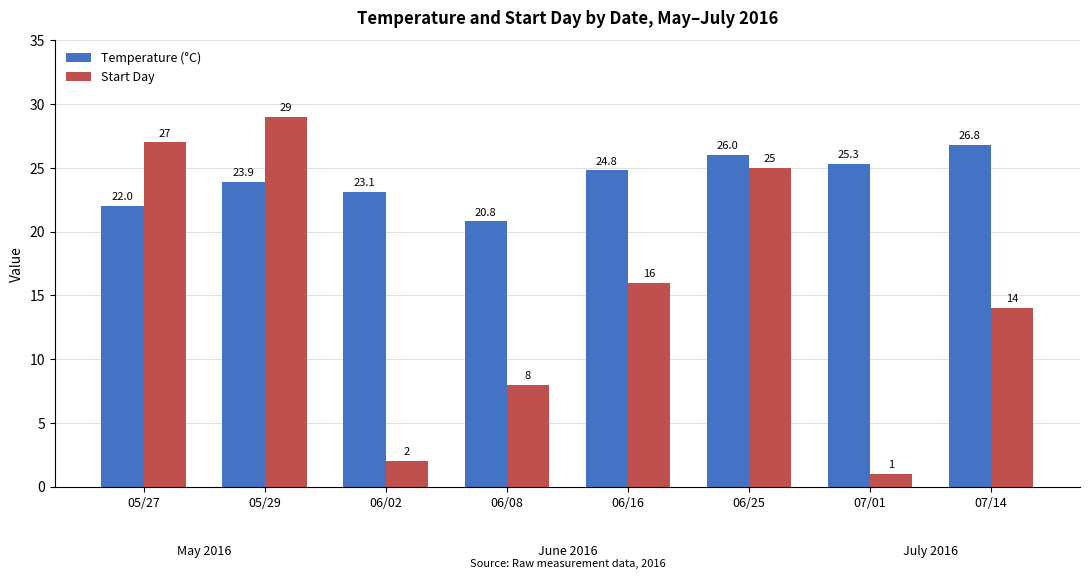

List the series in order of their overall mean, lowest first.

Start Day, Temperature (°C)